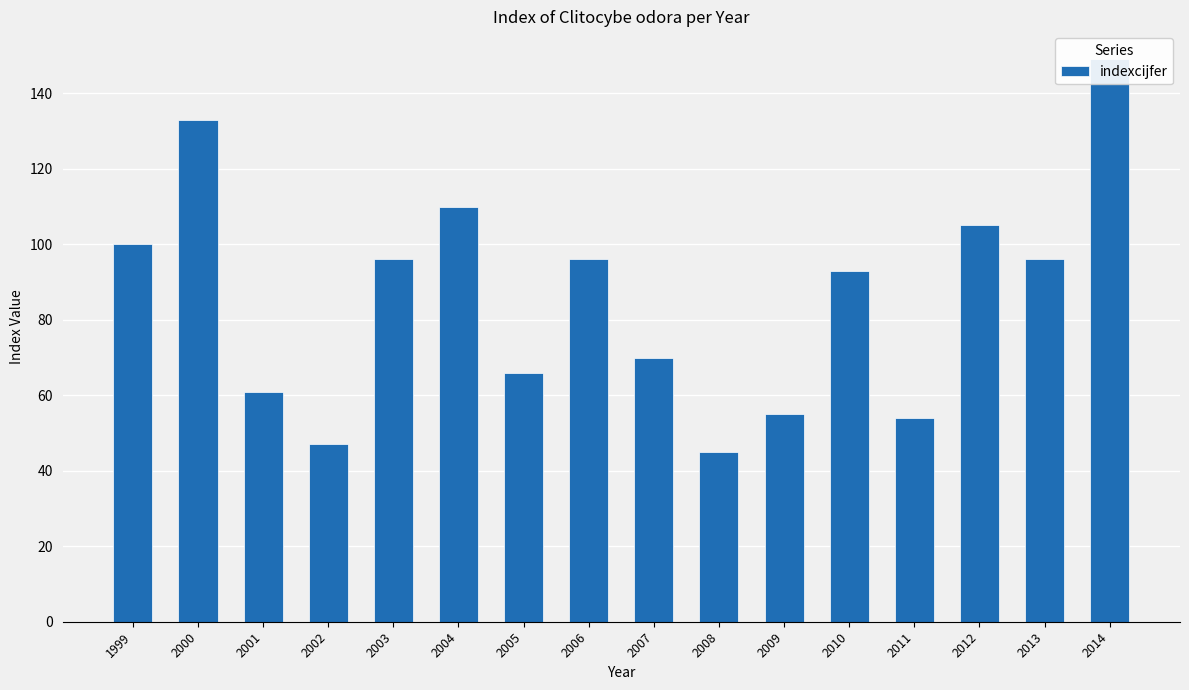

What is the sum of the values at 2001 and 2003?

157